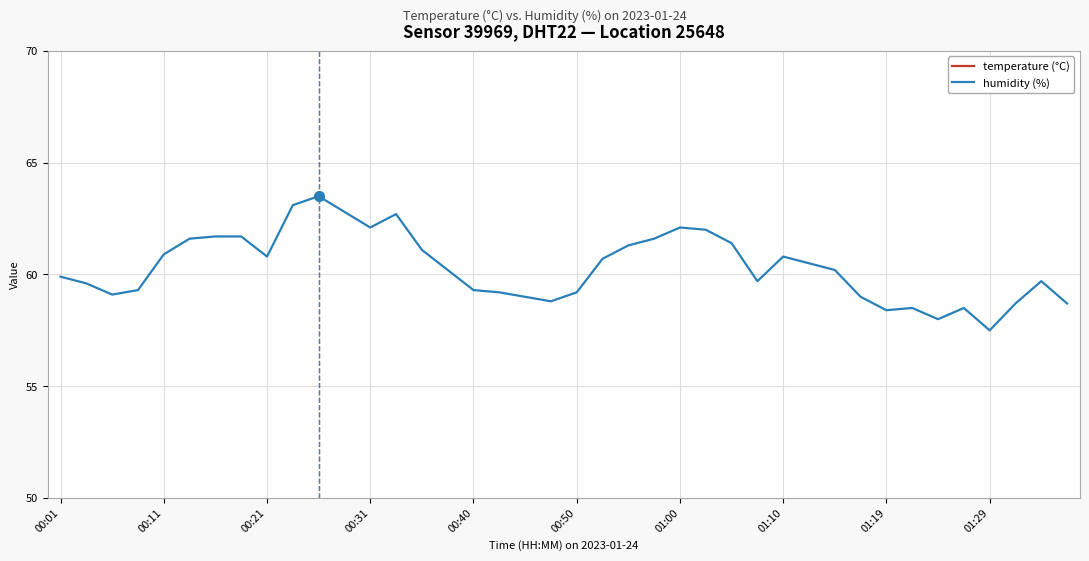

The value of humidity (%) at 27 is 26.6. True or false?

False